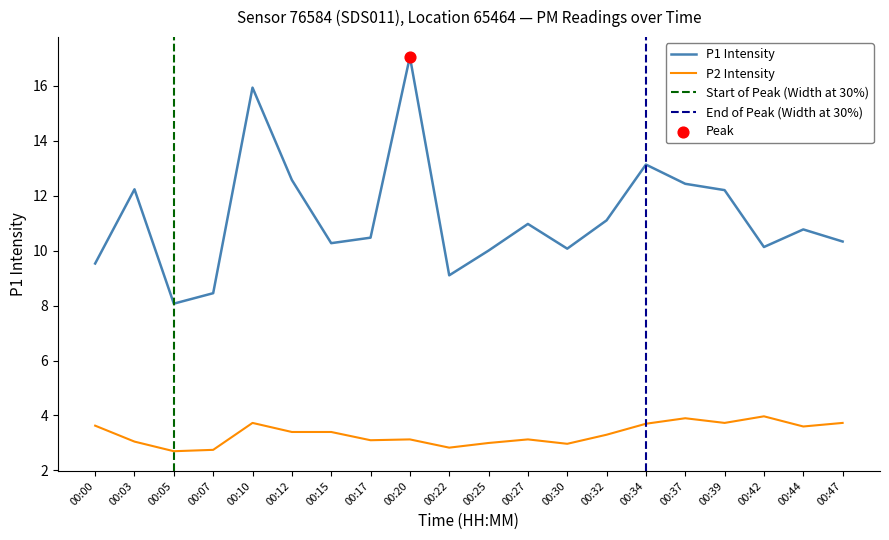

Which series has the widest spread of Y values?

P1